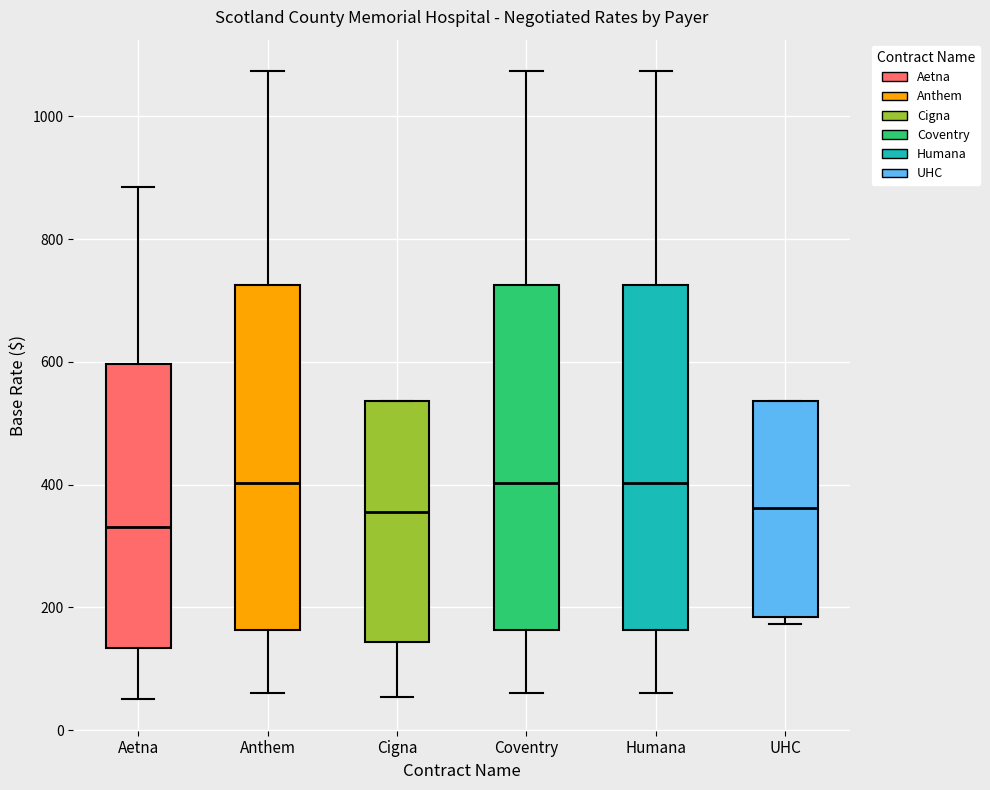

Where is the lower edge of the box for UHC on the y-axis? The values are not printed on the chart, so give them approximately, as read against the axis.

180